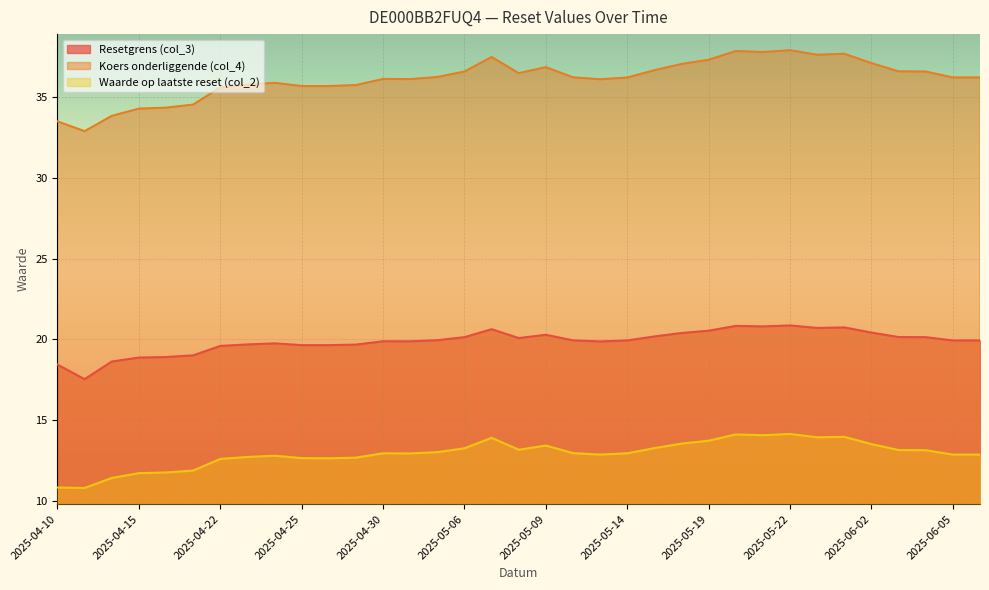

Which series changed the most between 2025-05-14 and 2025-06-02?

Koers onderliggende (col_4)